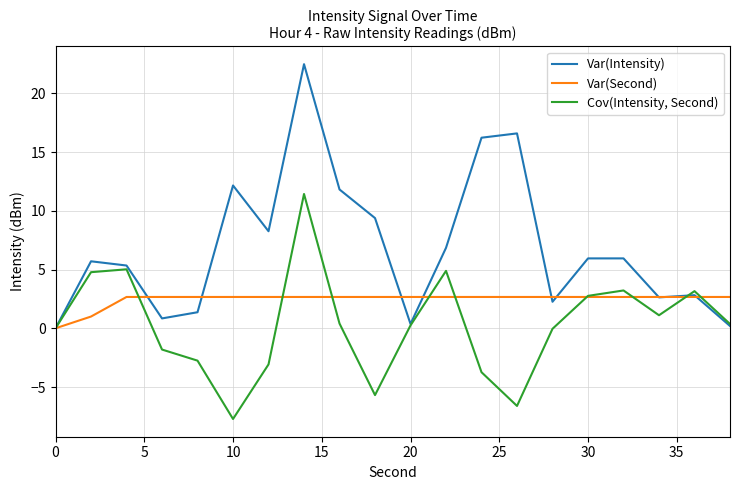

Which series has the widest spread of values?

Var(Intensity)